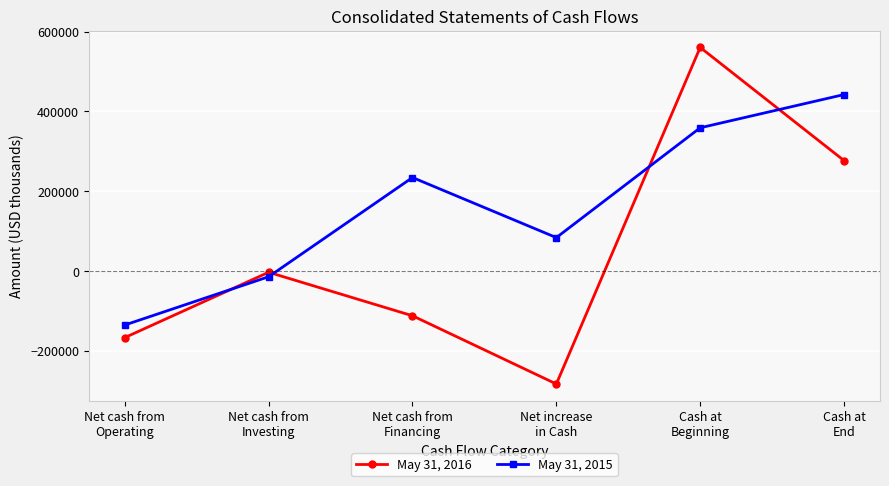

How many values in the May 31, 2016 series exceed -3626?

2